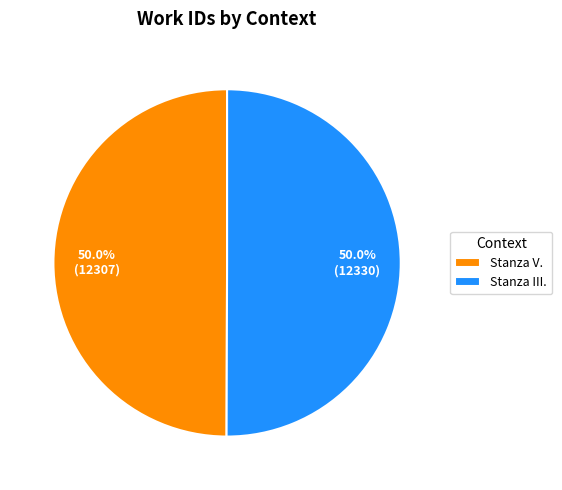

Is it true that Stanza V. is 50% of the pie?

True